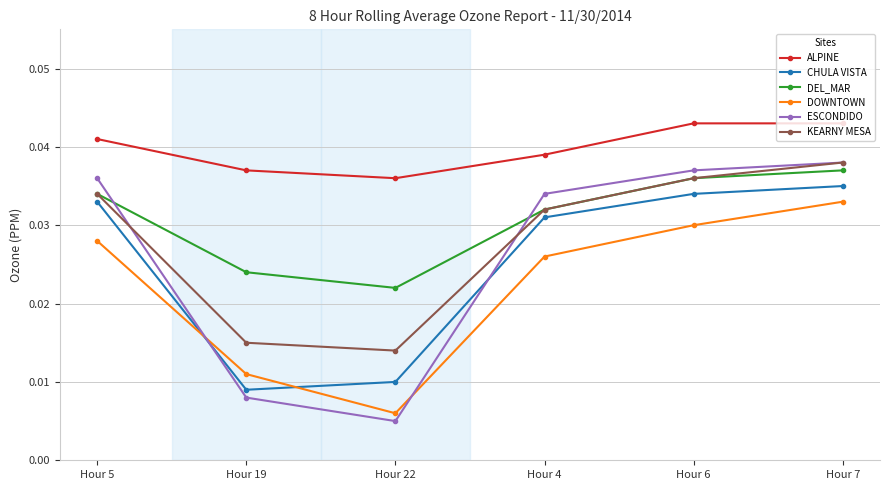

What position from the left is Hour 7?

6